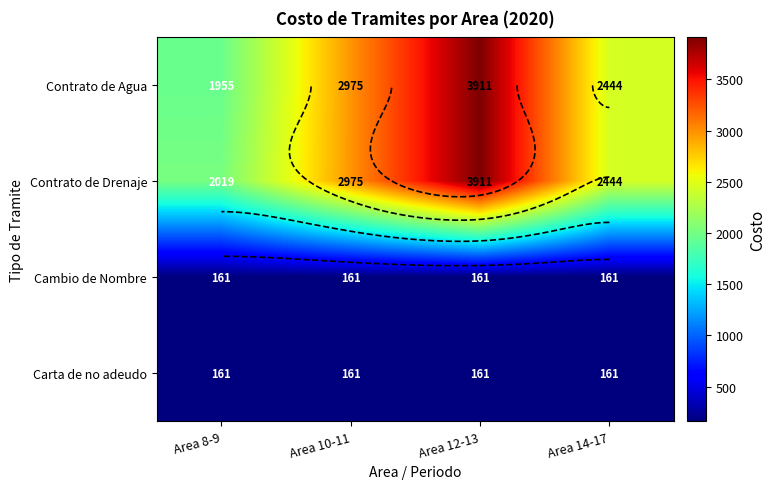

Is it true that Contrato de Agua equals 3911 at Area 12-13?

True